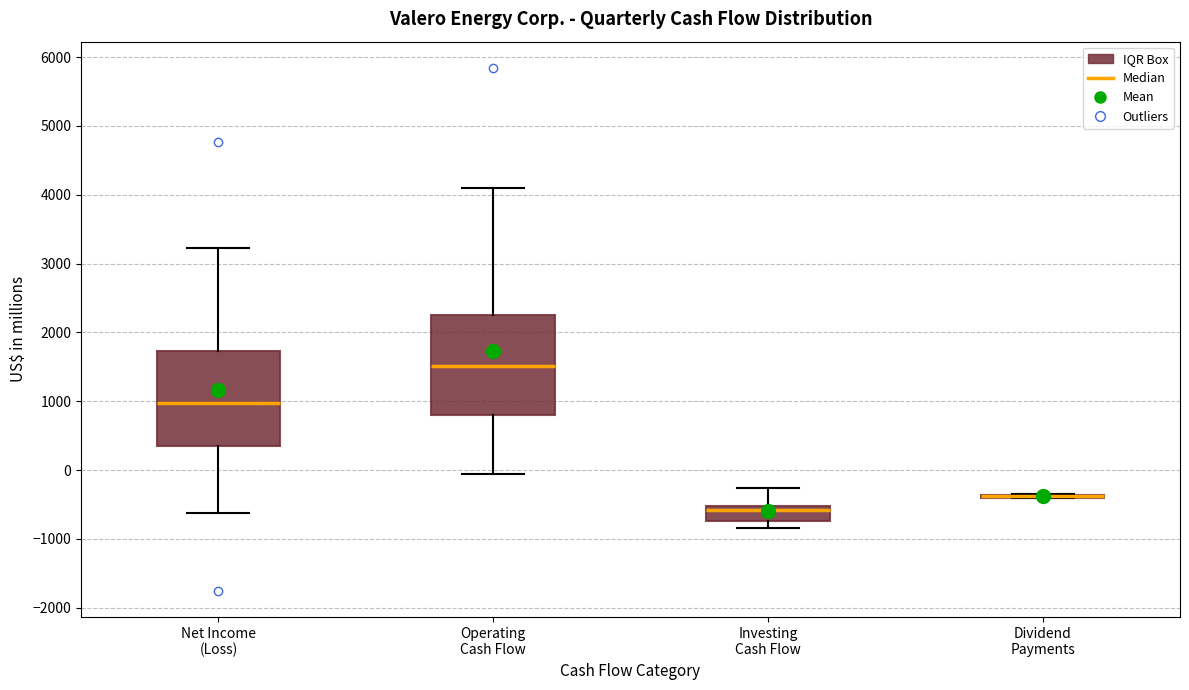

Where does the median line of the box for Operating Cash Flow sit on the y-axis? The values are not printed on the chart, so give them approximately, as read against the axis.

1500